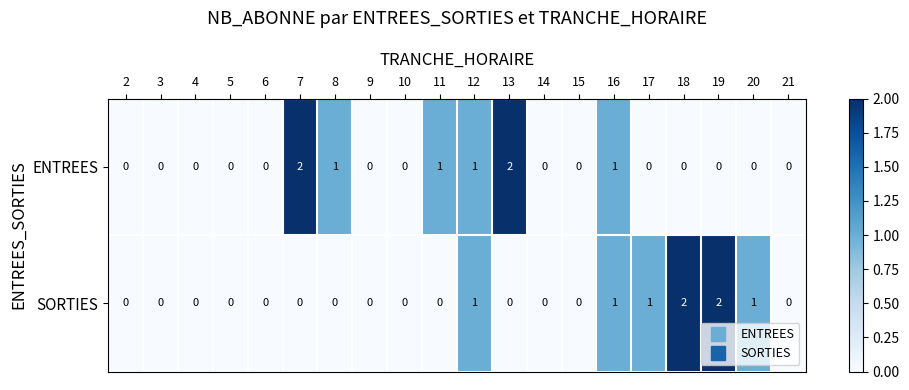

Is the value of SORTIES at 20 greater than the value of ENTREES at 21?

Yes